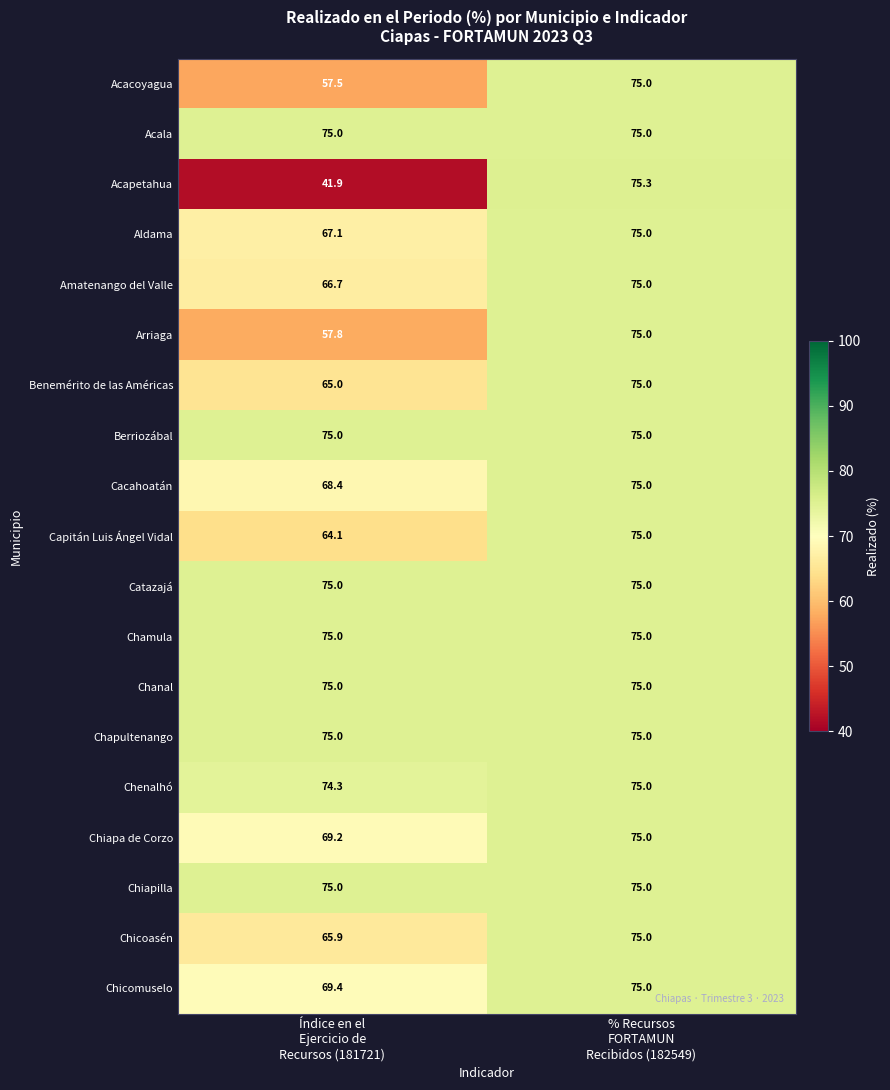

What is the average value of the Berriozábal series?

75.0